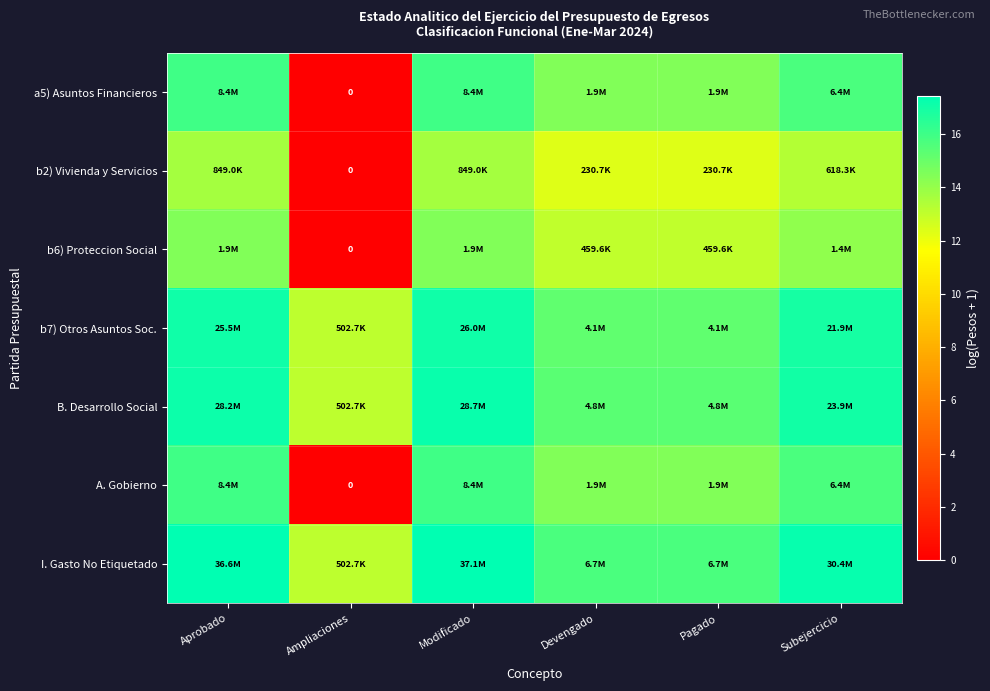

Is it true that I. Gasto No Etiquetado equals 17.2 at Subejercicio?

True